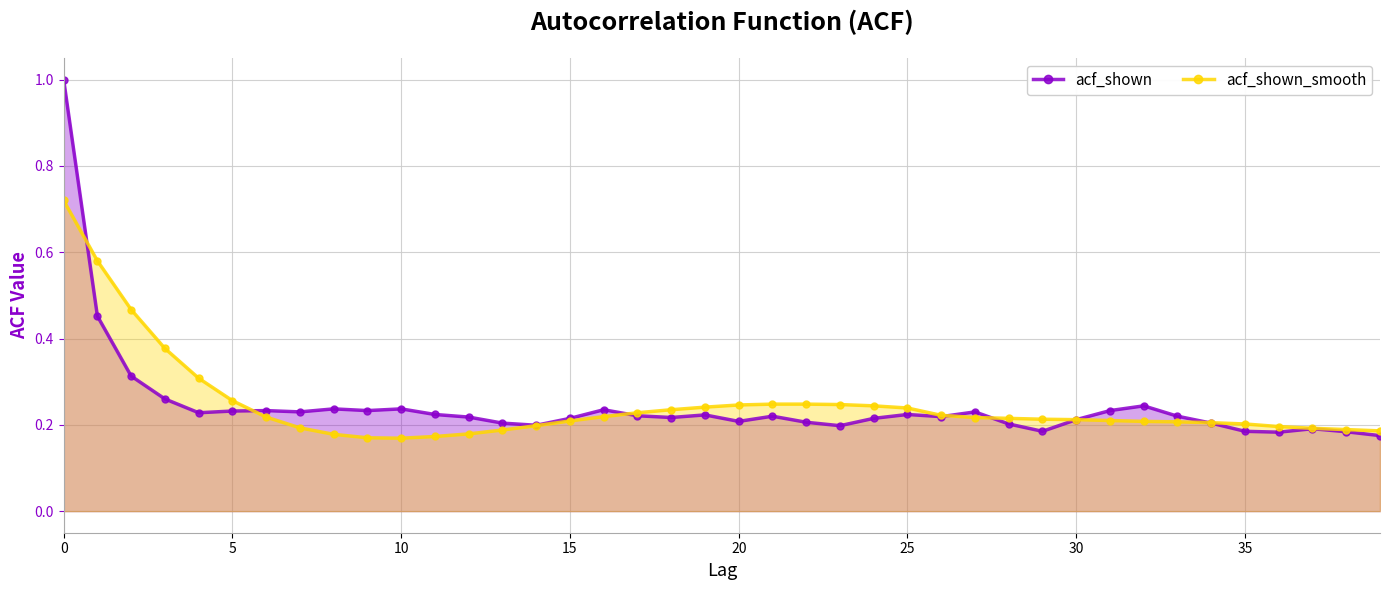

Is it true that acf_shown_smooth equals 0.2 at 21?

True